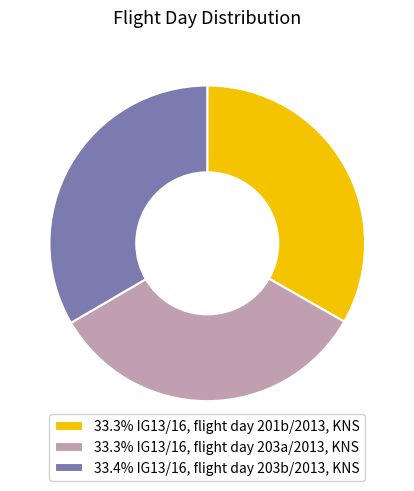

How many slices are in this pie chart?

3